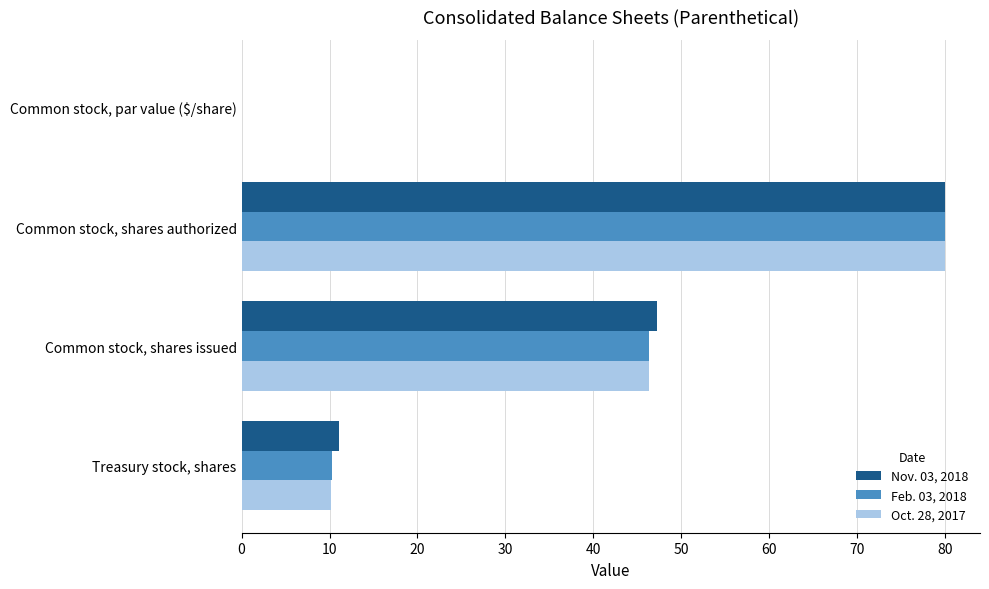

True or false: Nov. 03, 2018 has a value of 11.1 at Treasury stock, shares.

True